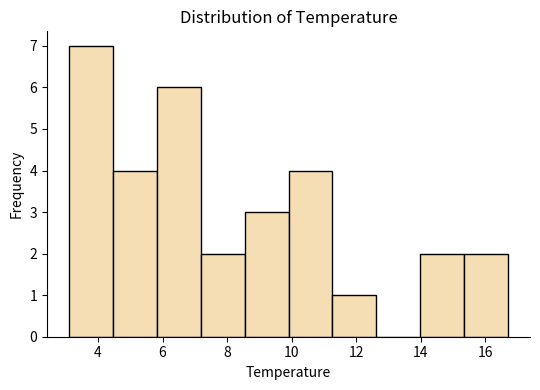

Reading left to right, list every bar in this chart as the range it spans on the x-axis followed by its height. Neither the bar edges nor the heights are printed on the chart, so give them approximately, as read against the axes.

3.10 to 4.46: 7
4.46 to 5.82: 4
5.82 to 7.18: 6
7.18 to 8.54: 2
8.54 to 9.90: 3
9.90 to 11.26: 4
11.26 to 12.62: 1
12.62 to 13.98: 0
13.98 to 15.34: 2
15.34 to 16.70: 2